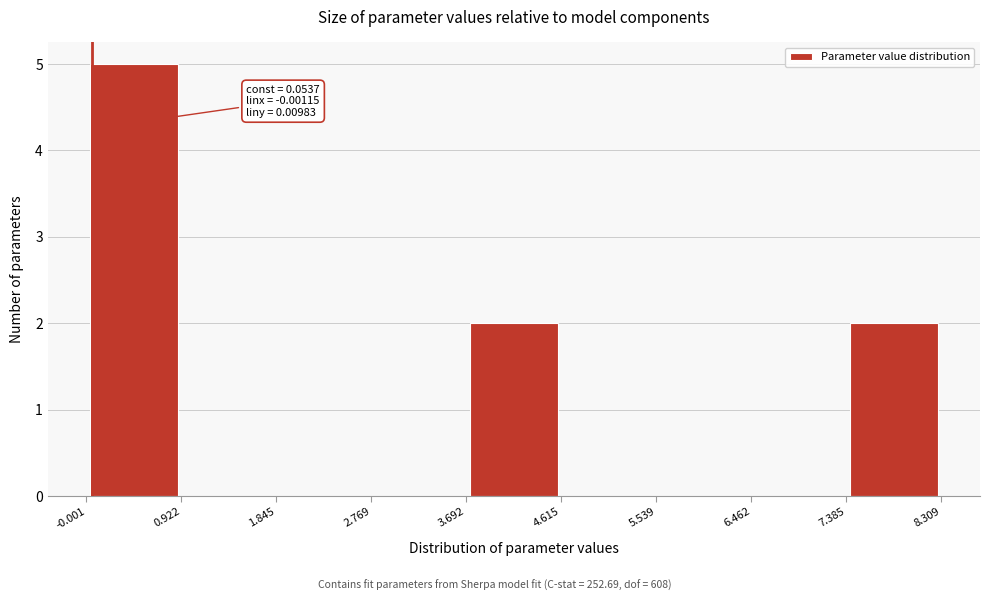

Over which range of the x-axis is the bar tallest?

-0.001 to 0.922